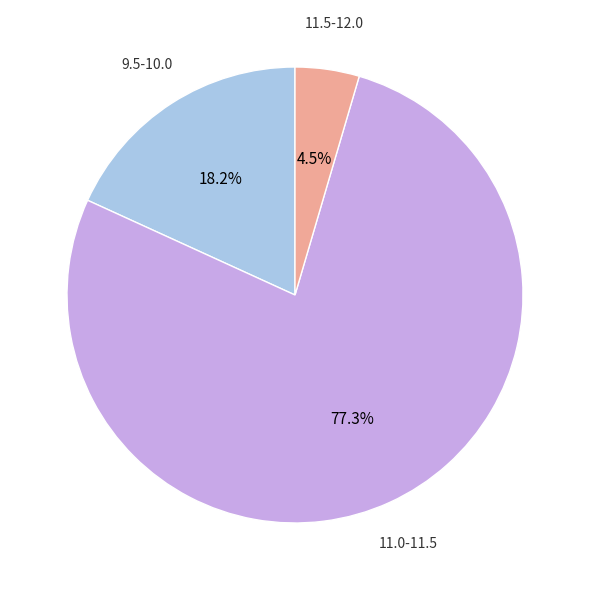

Is there a majority slice in this chart?

Yes